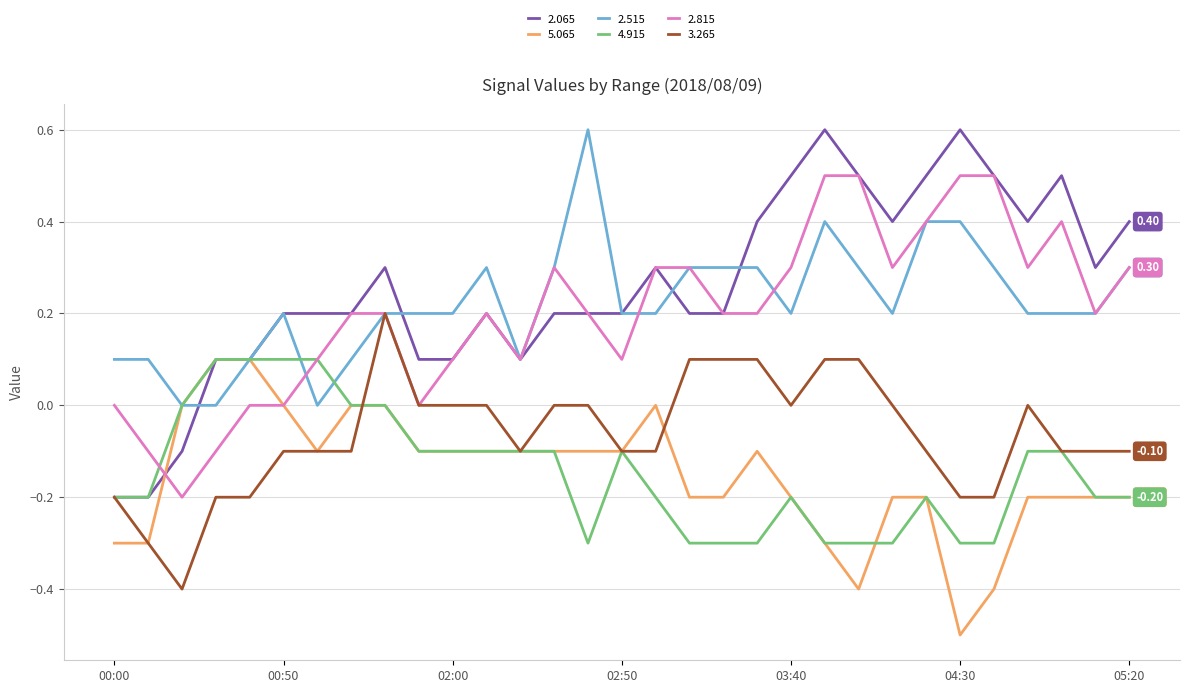

Which series has the largest range (max minus min)?

2.065